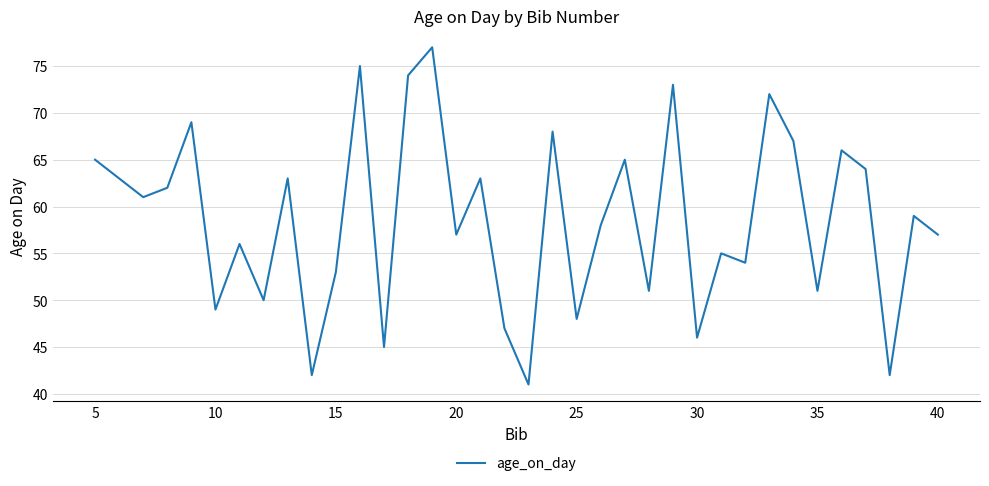

What is the maximum value shown in the chart?

77